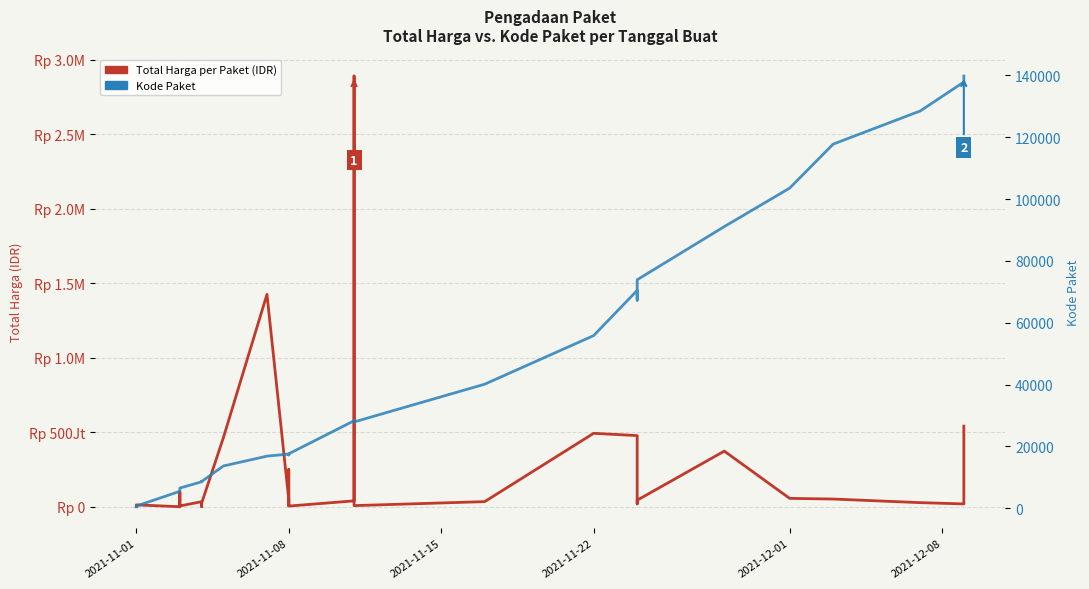

How many lines are shown in the chart?

2